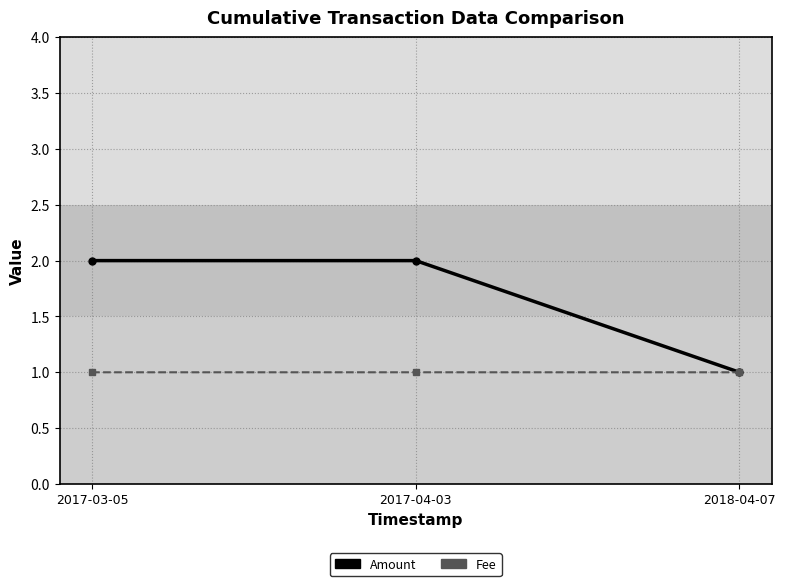

Reading left to right, what are all the values shown in this chart?

Amount: 2017-03-05=2.0	2017-04-03=2.0	2018-04-07=1.0
Fee: 2017-03-05=1.0	2017-04-03=1.0	2018-04-07=1.0